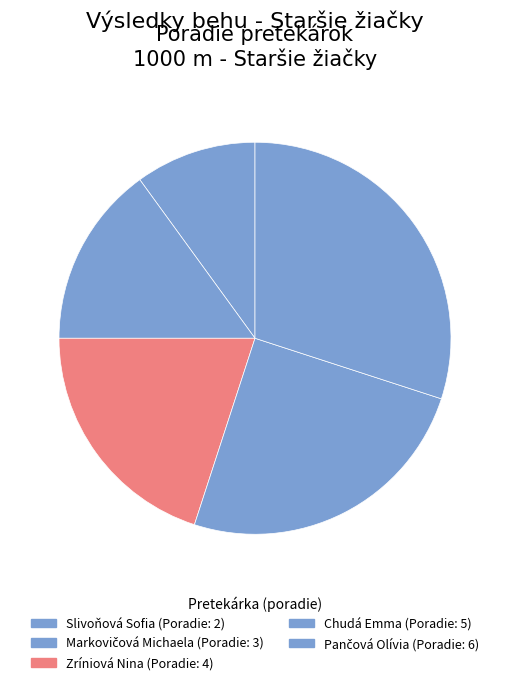

How many segments does this pie chart have?

5